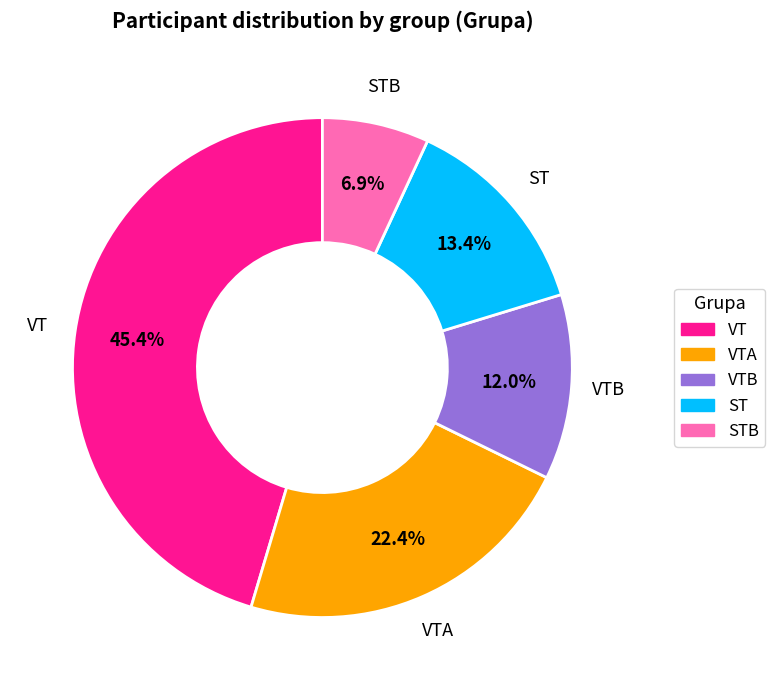

Is there a majority slice in this chart?

No